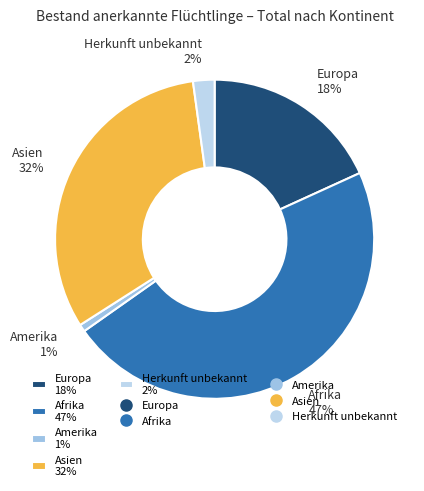

What is the largest slice in the pie chart?

Afrika 47%